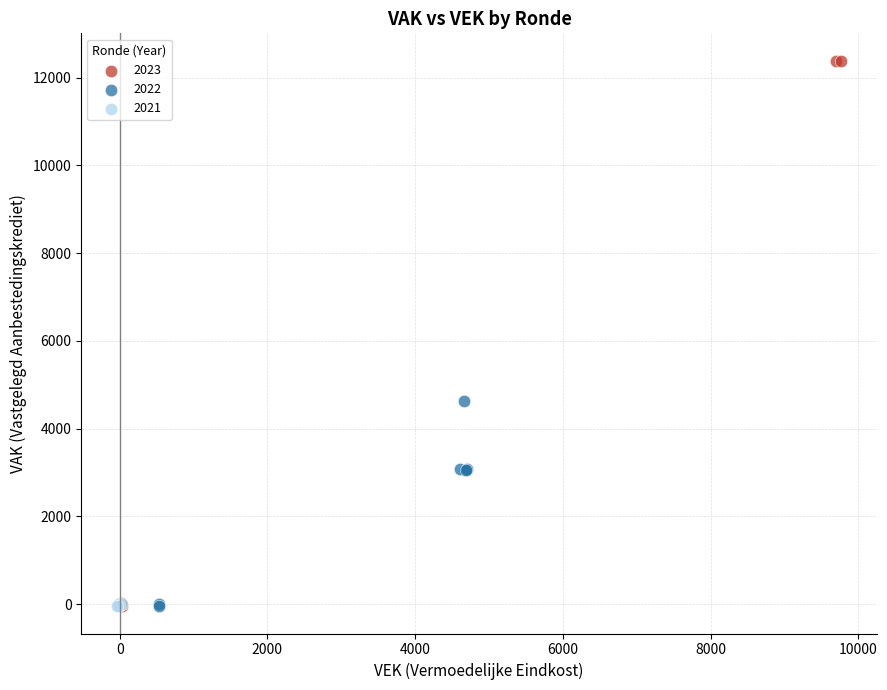

Which series has the largest Y range (max minus min)?

2023